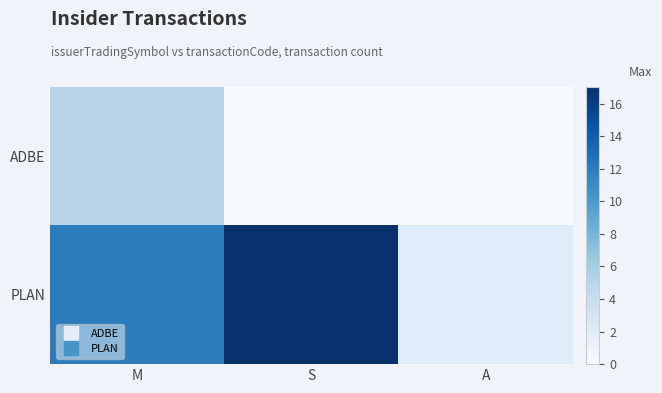

What is the greatest value displayed?

17